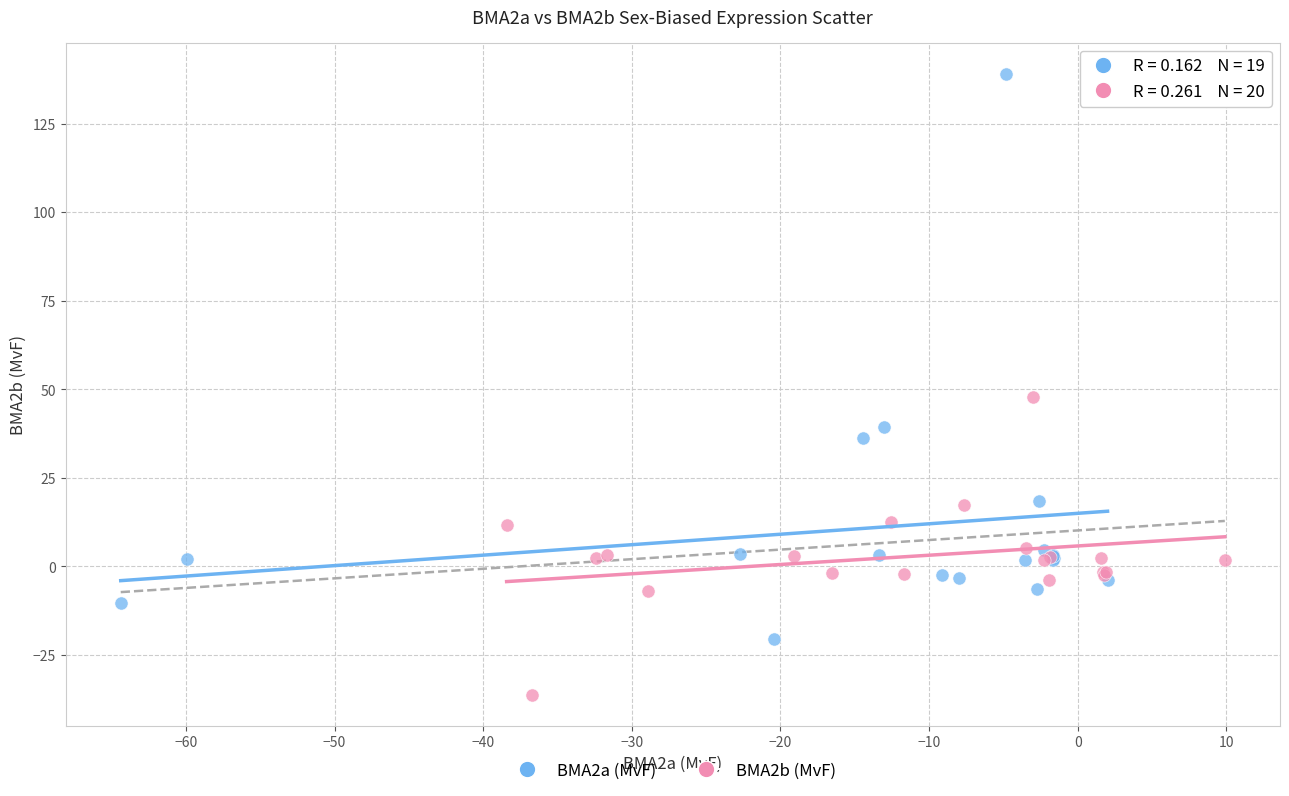

Which series contains the highest Y value?

BMA2a (MvF)